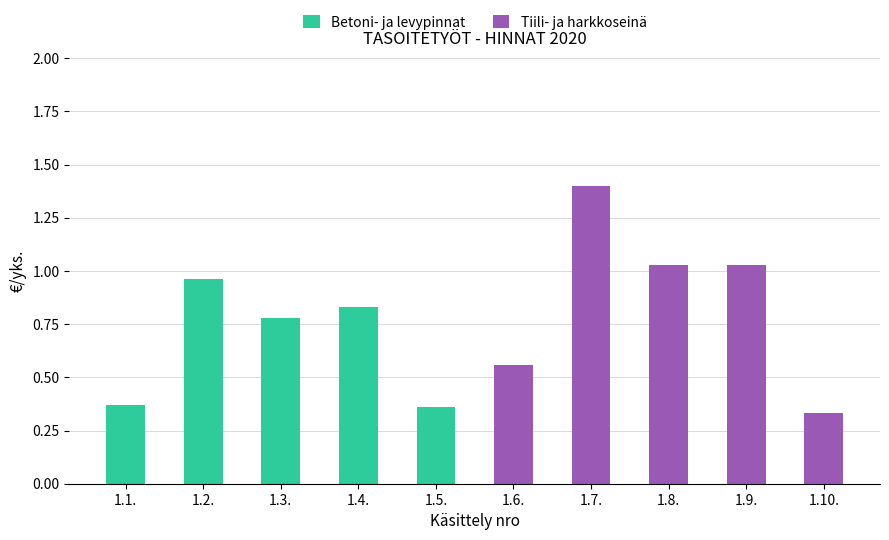

At which category is the sum across all series the highest?

1.7.